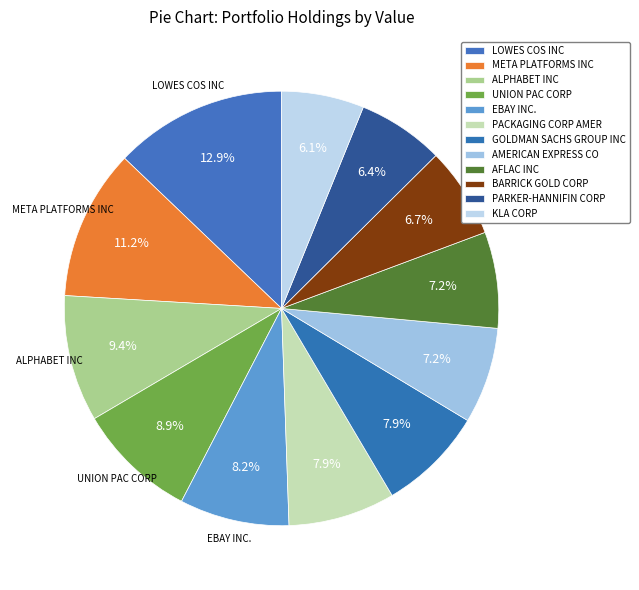

To the nearest percent, what is the combined percentage of BARRICK GOLD CORP and GOLDMAN SACHS GROUP INC?

15%